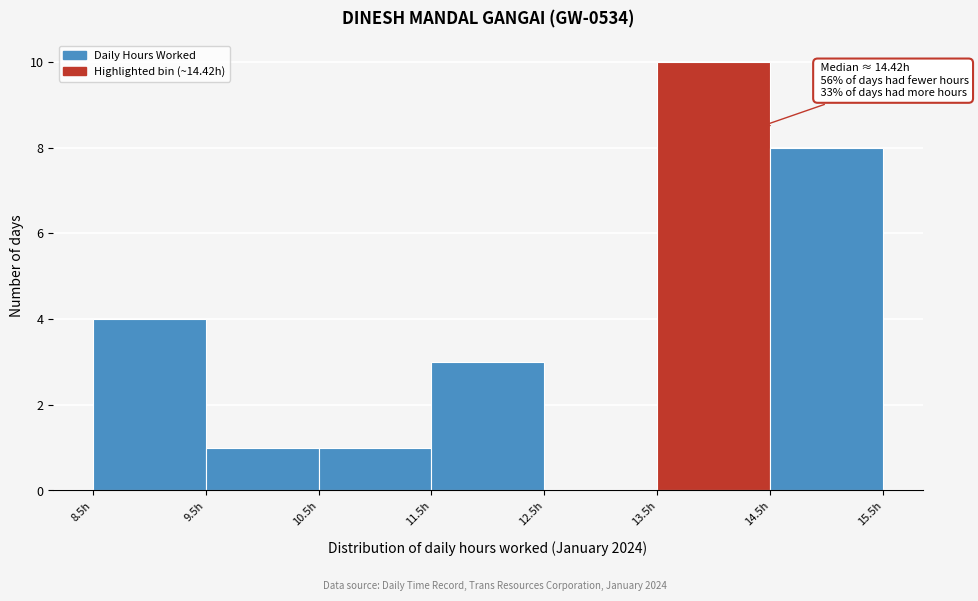

Over which range of the x-axis is the bar tallest?

13.5 to 14.5